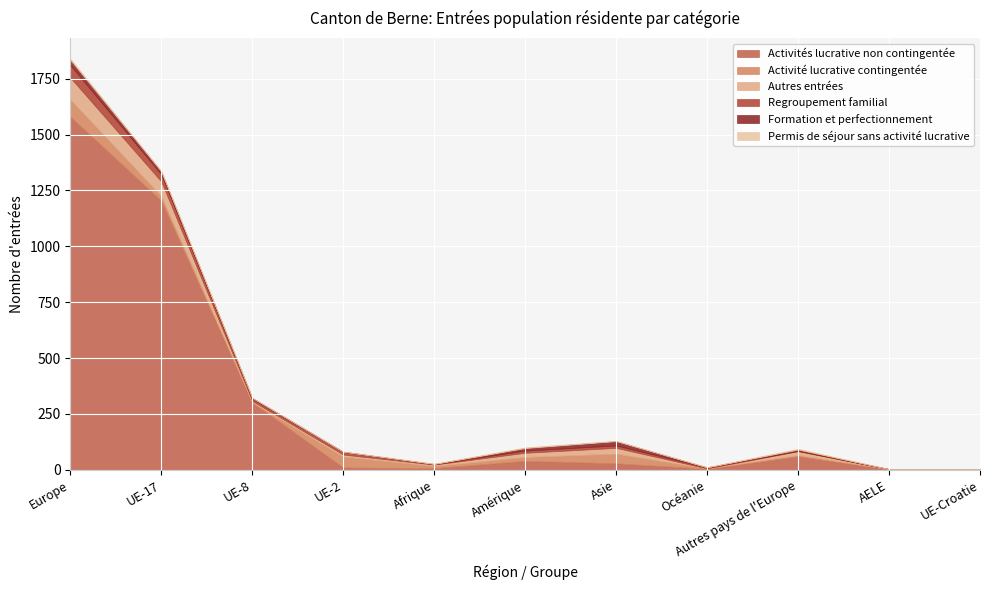

What is the greatest value displayed?

1580